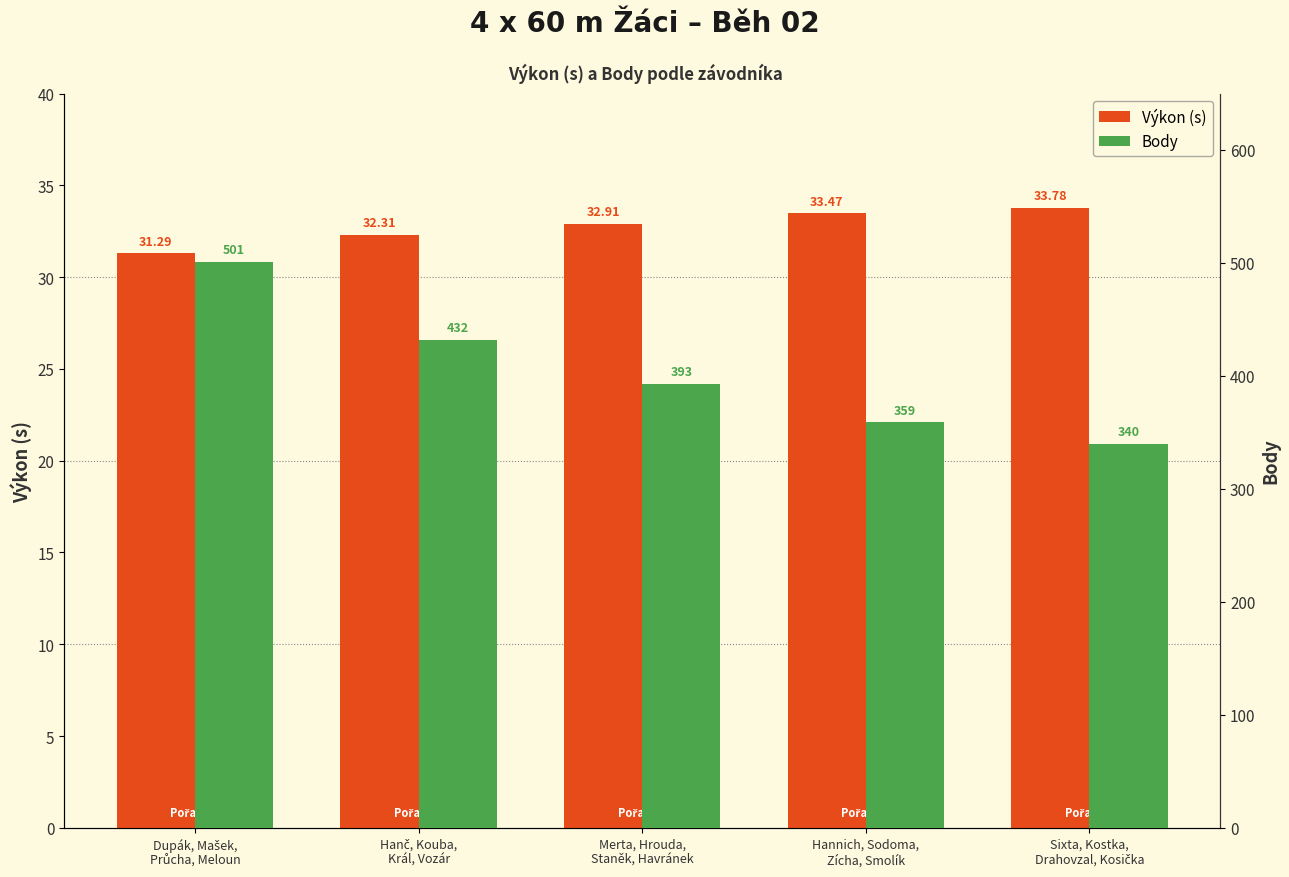

What is the difference between the highest and lowest values at Merta, Hrouda,
Staněk, Havránek?

360.1